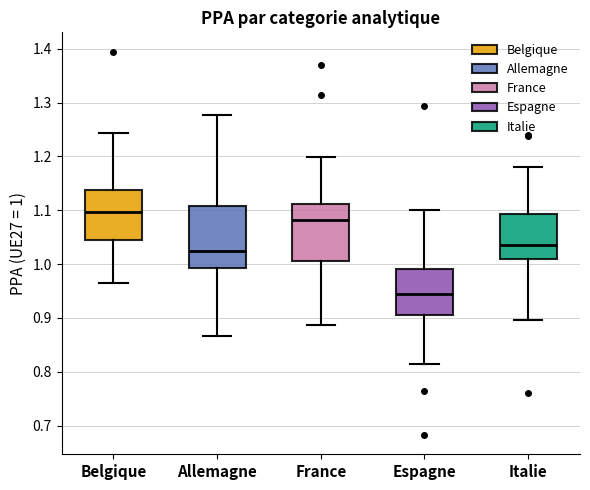

Reading left to right, transcribe this box plot: for each box, give where its median line is, the range the box spans, and where its two whiskers end, as read against the y-axis. The values are not printed on the chart, so give them approximately, as read against the axis.

Belgique: median 1.10, box 1.05 to 1.14, whiskers 0.96 to 1.24
Allemagne: median 1.02, box 0.99 to 1.11, whiskers 0.87 to 1.28
France: median 1.08, box 1.01 to 1.11, whiskers 0.89 to 1.20
Espagne: median 0.94, box 0.91 to 0.99, whiskers 0.81 to 1.10
Italie: median 1.04, box 1.01 to 1.09, whiskers 0.90 to 1.18